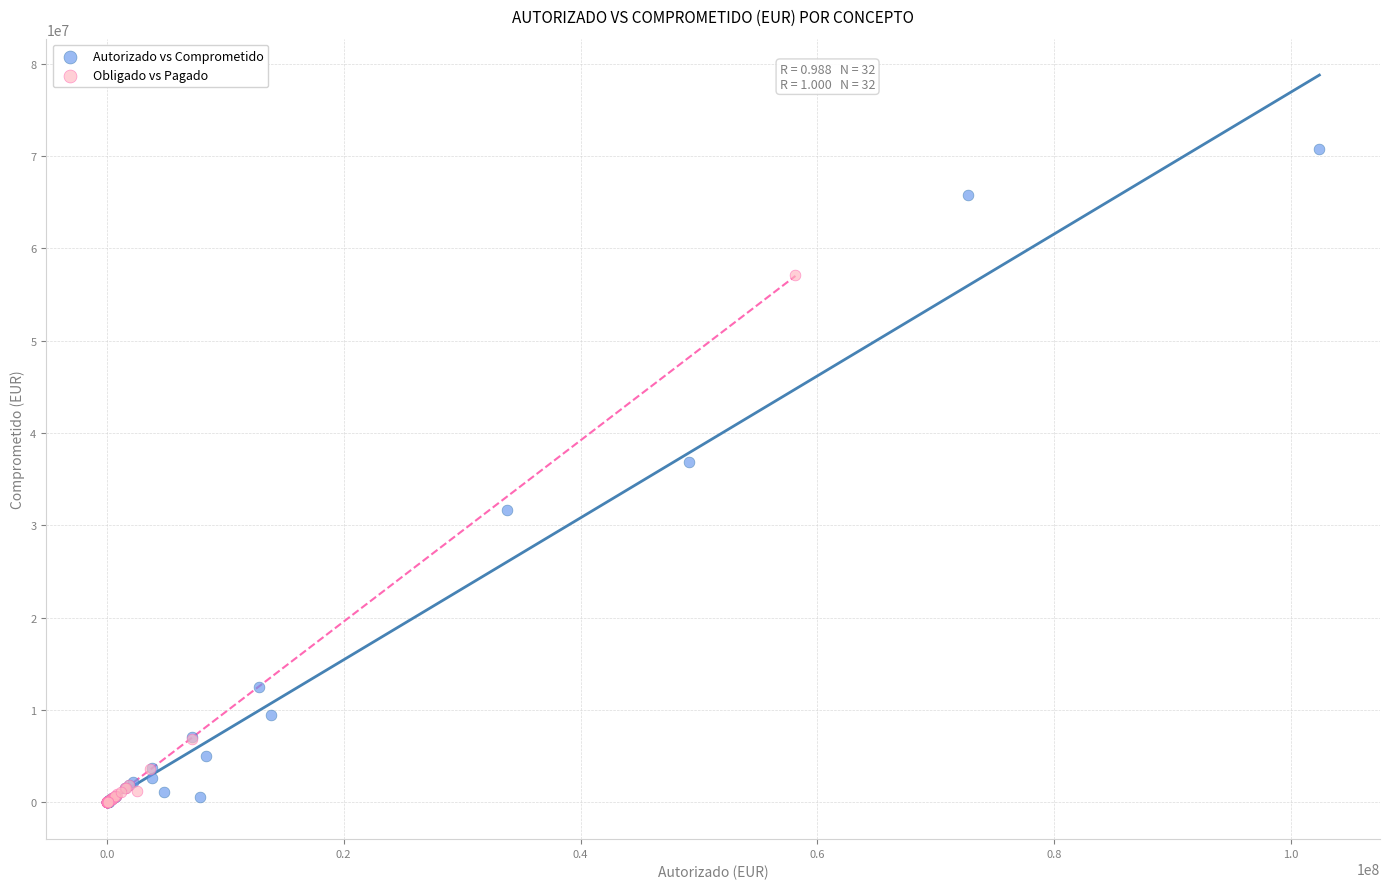

Which series has the largest Y range (max minus min)?

Autorizado vs Comprometido